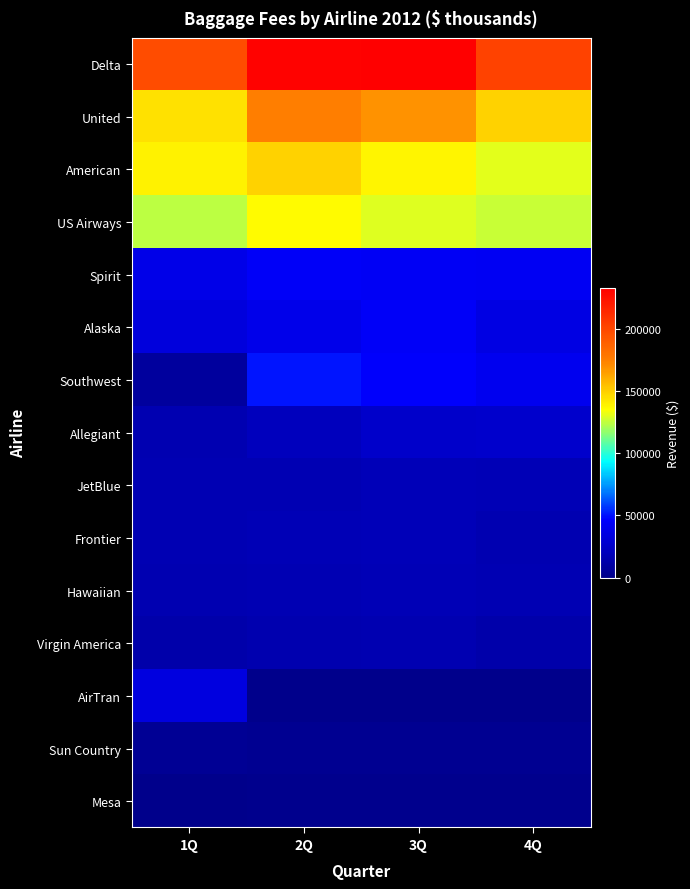

Between 4Q and 1Q, which is larger?

4Q